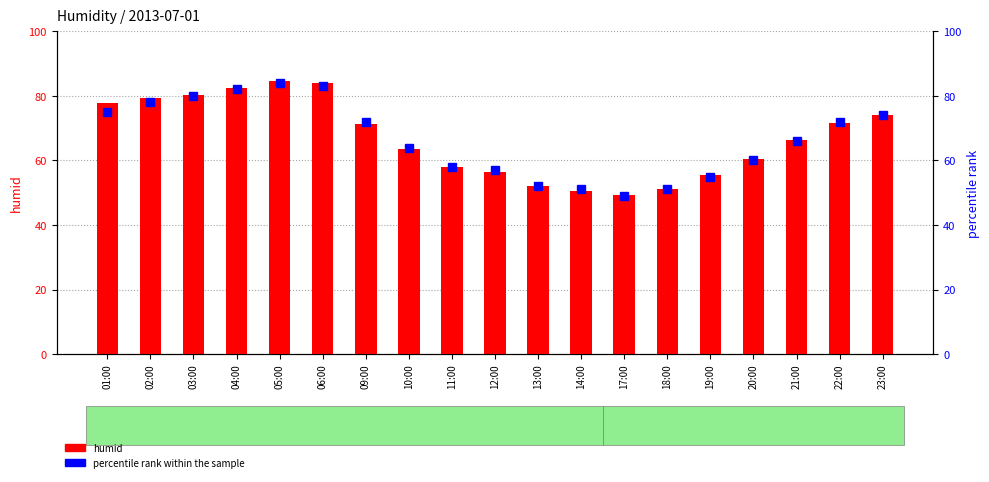

How many bars are there in total?

38